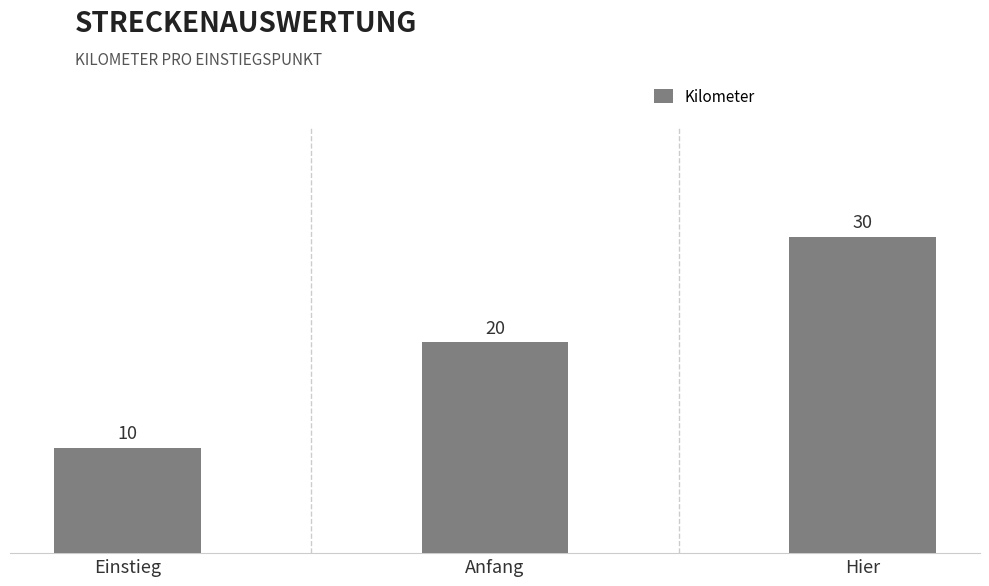

Reading right to left, transcribe all the data shown in this chart.

Hier=30	Anfang=20	Einstieg=10